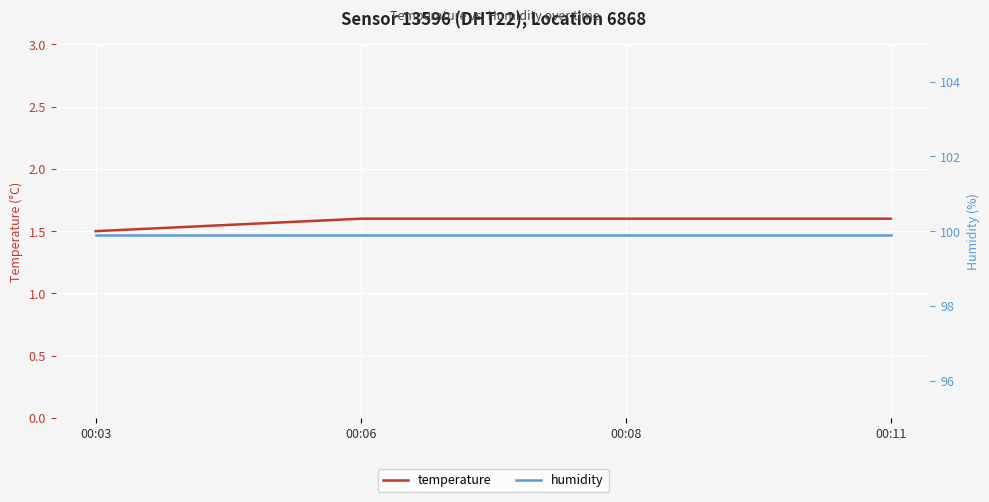

Which series has the largest total across all categories?

humidity